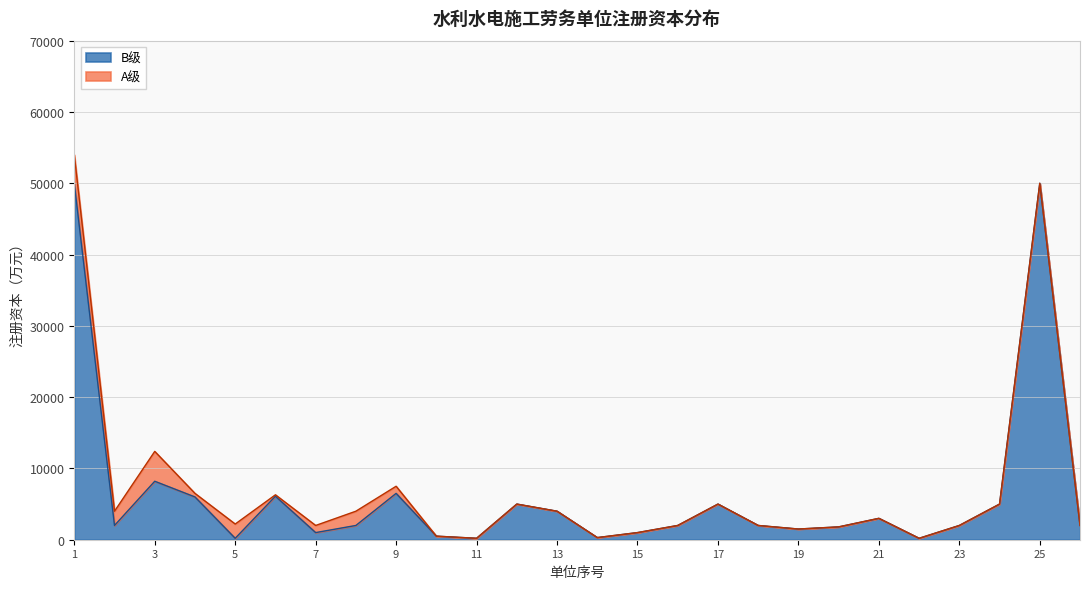

The value of B级 at 13 is 7004. True or false?

False